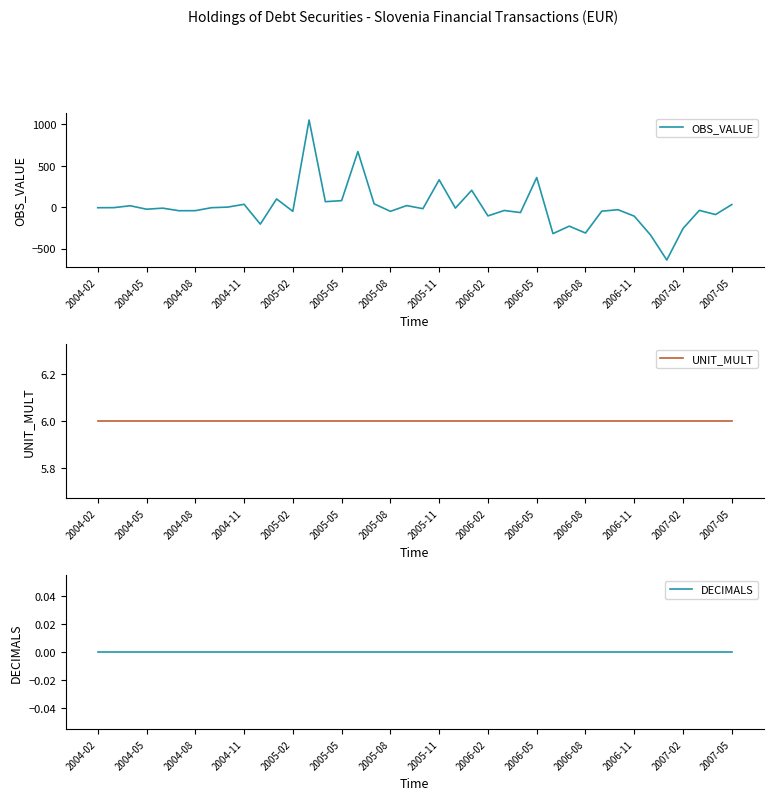

Which series has the largest total across all categories?

UNIT_MULT